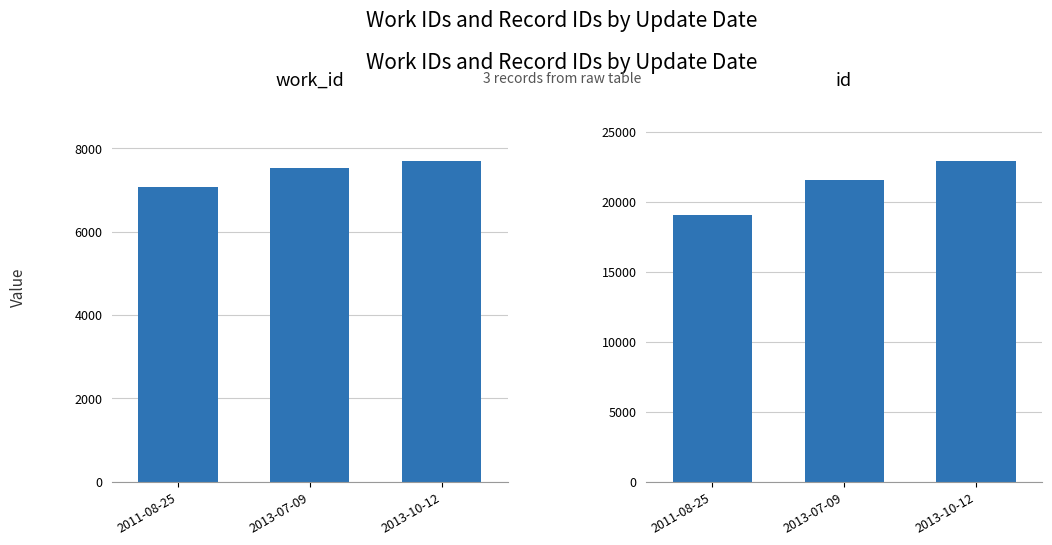

How many categories are shown in the chart?

3